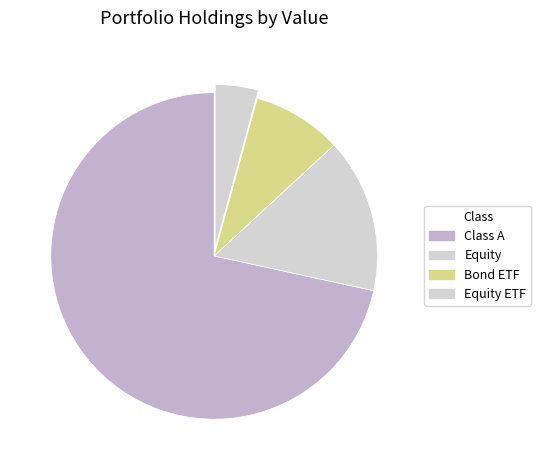

How many segments does this pie chart have?

4